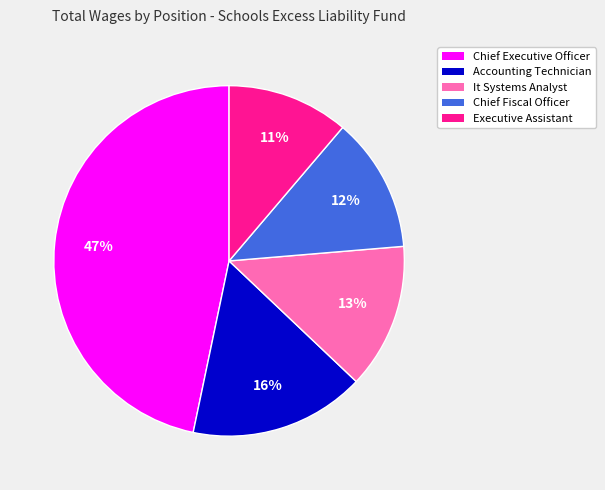

What is the largest slice in the pie chart?

Chief Executive Officer